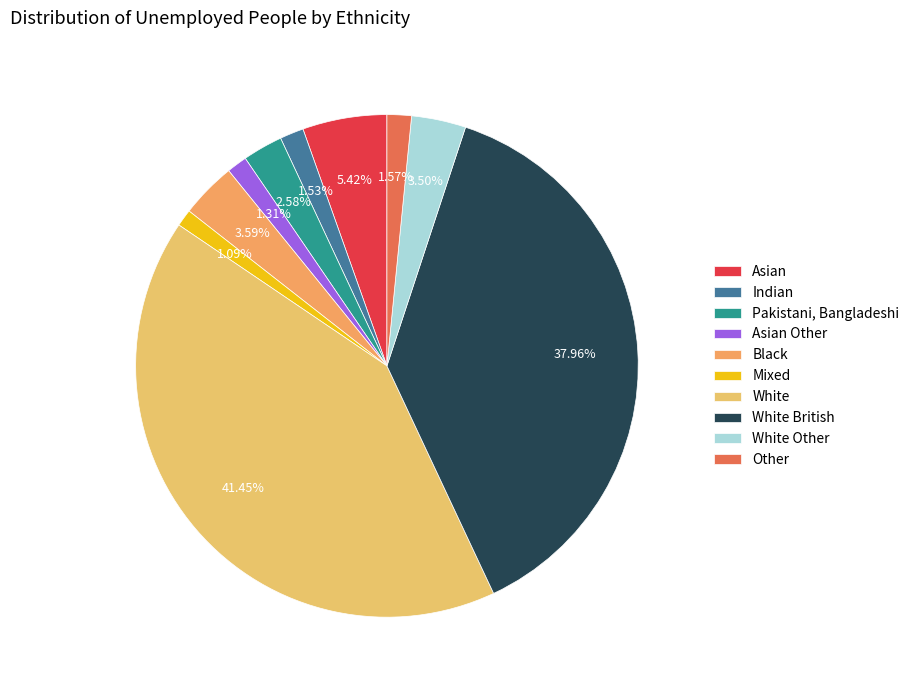

Is there any slice that represents more than half of the pie?

No